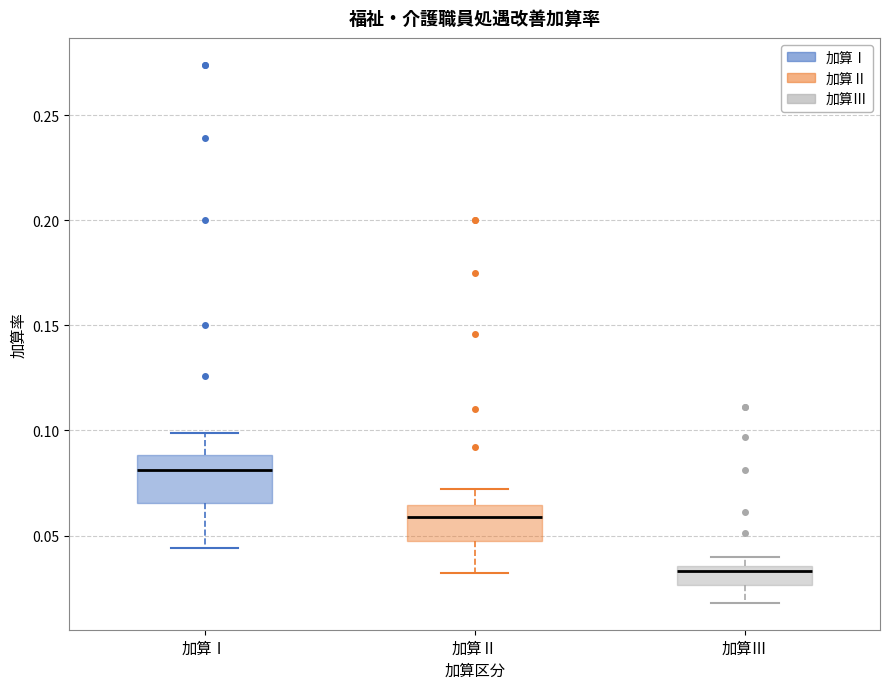

Reading left to right, transcribe this box plot: for each box, give where its median line is, the range the box spans, and where its two whiskers end, as read against the y-axis. The values are not printed on the chart, so give them approximately, as read against the axis.

加算Ⅰ: median 0.080, box 0.065 to 0.090, whiskers 0.045 to 0.100
加算Ⅱ: median 0.060, box 0.050 to 0.065, whiskers 0.030 to 0.070
加算Ⅲ: median 0.035 (just below the box's upper edge), box 0.025 to 0.035, whiskers 0.020 to 0.040